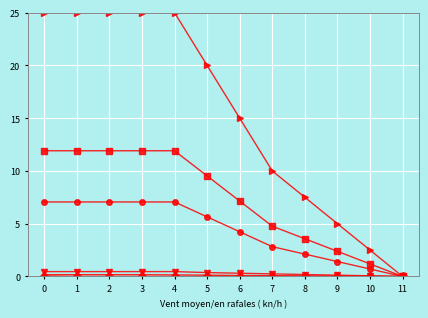

What is the maximum value shown in the chart?

25.0